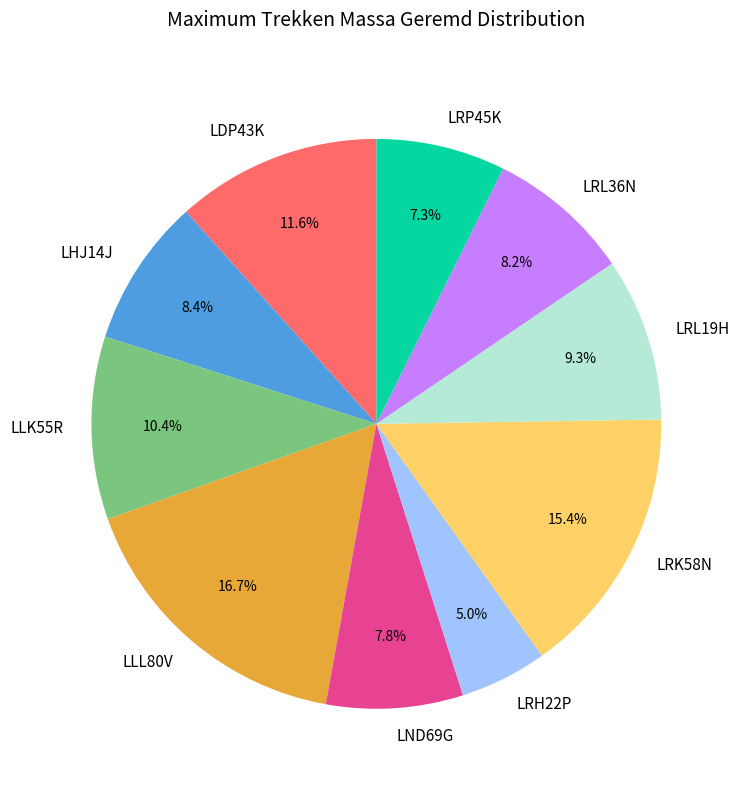

How many segments does this pie chart have?

10